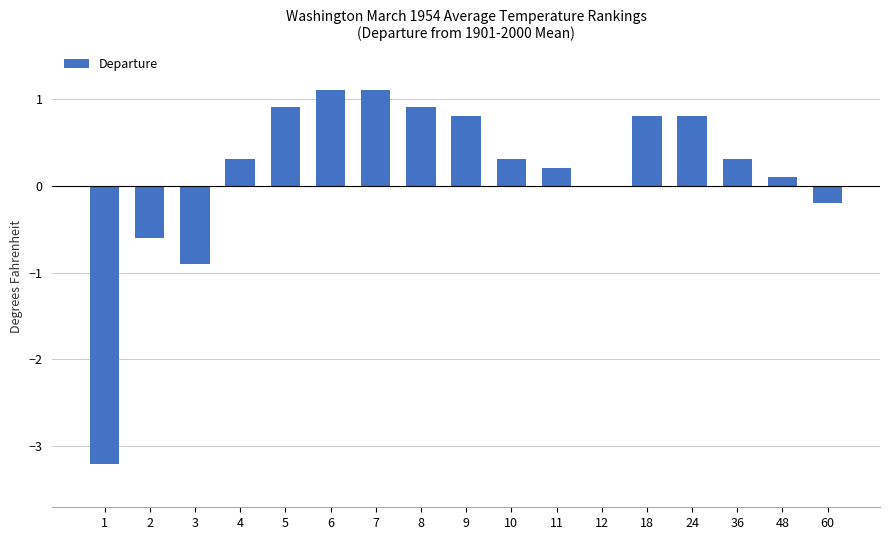

Where does the data first go above 0?

4